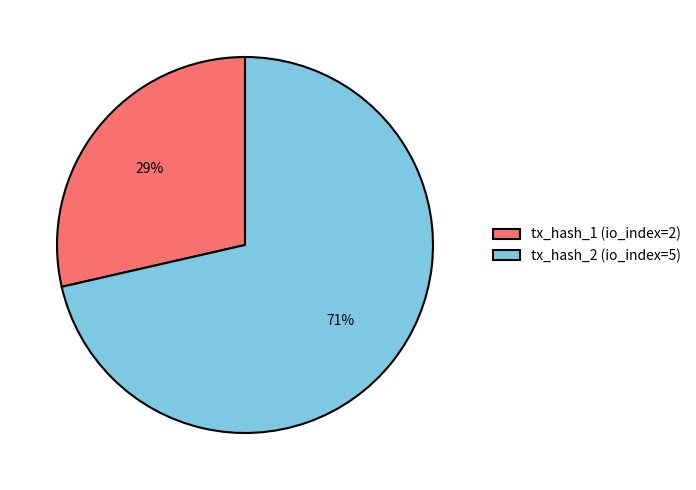

Combined, do tx_hash_2 (io_index=5) and tx_hash_1 (io_index=2) account for over 50%?

Yes